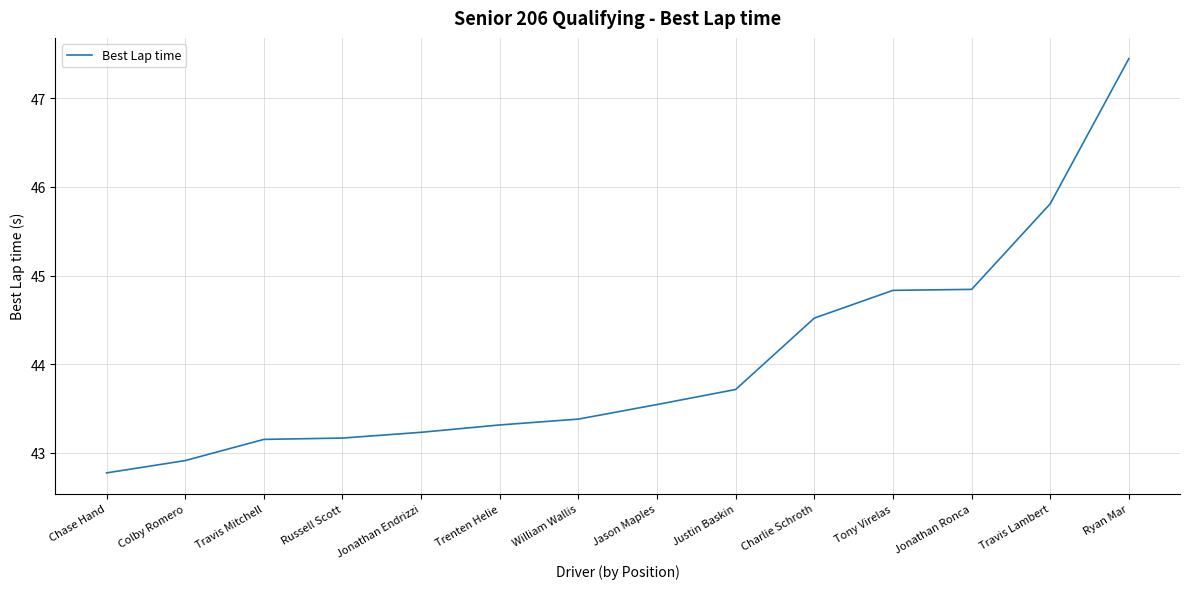

Is it true that the value at Russell Scott is 43.2?

True